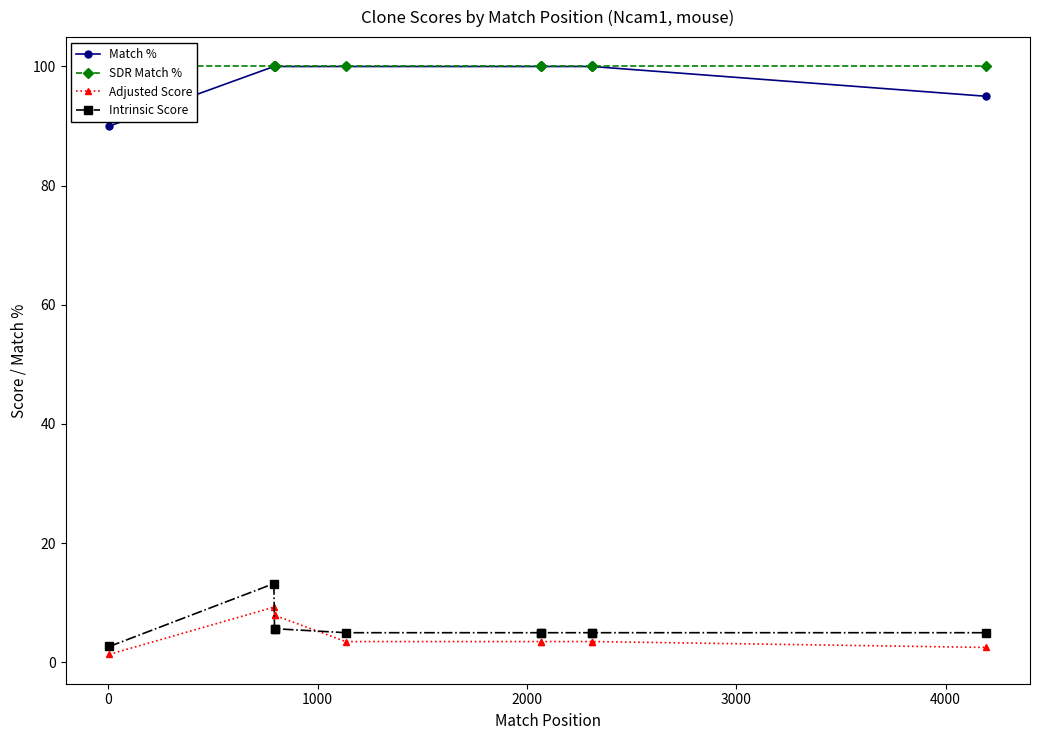

What is the greatest value displayed?

100.0